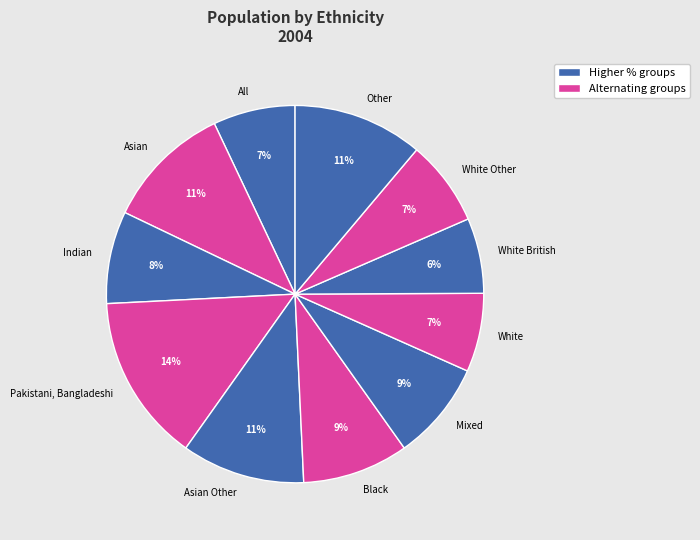

To the nearest percent, what portion does Other represent?

11%